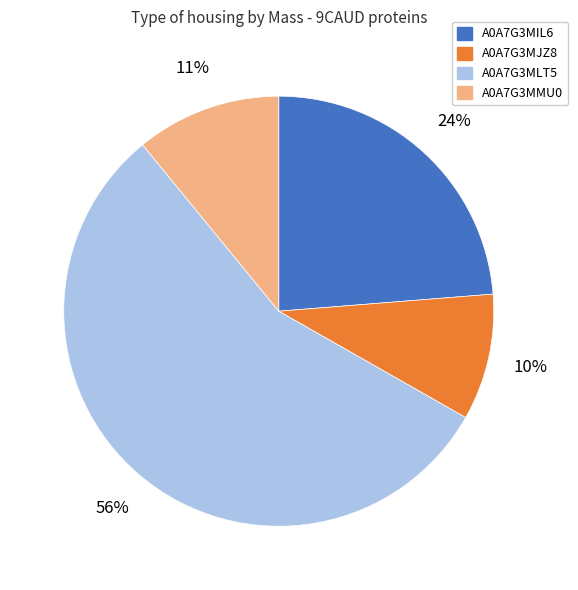

Does any single category account for the majority?

Yes